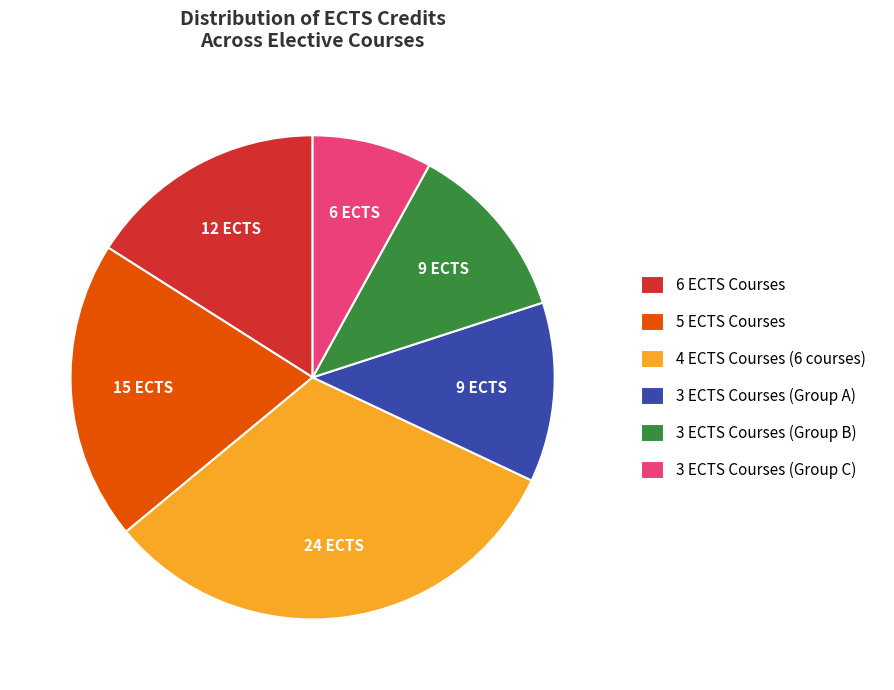

Approximately how many times larger is the value at 3 ECTS Courses (Group A) compared to 6 ECTS Courses?

0.7